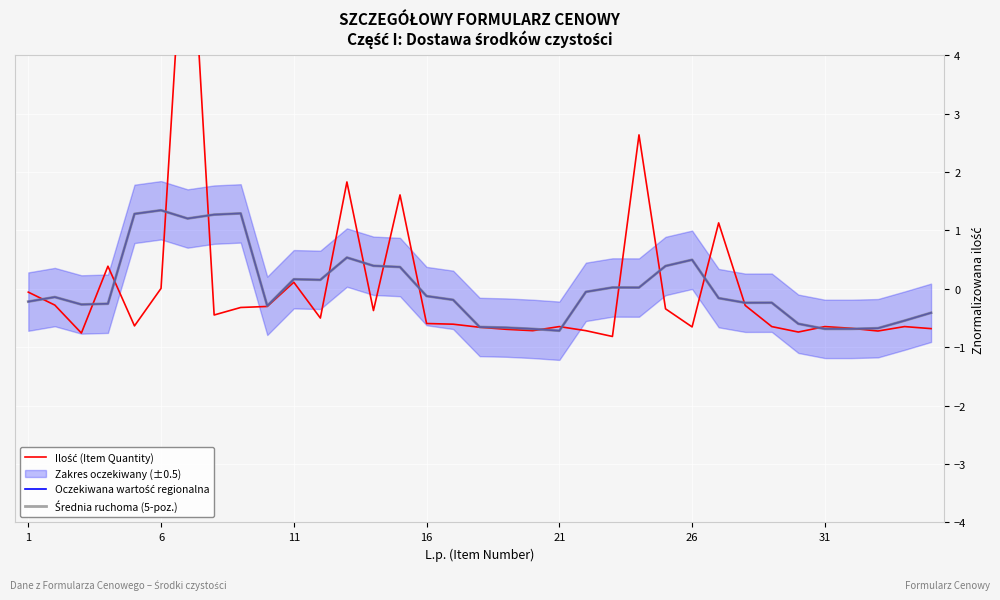

How many times do Ilość (Item Quantity) and Oczekiwana wartość regionalna cross each other?

17